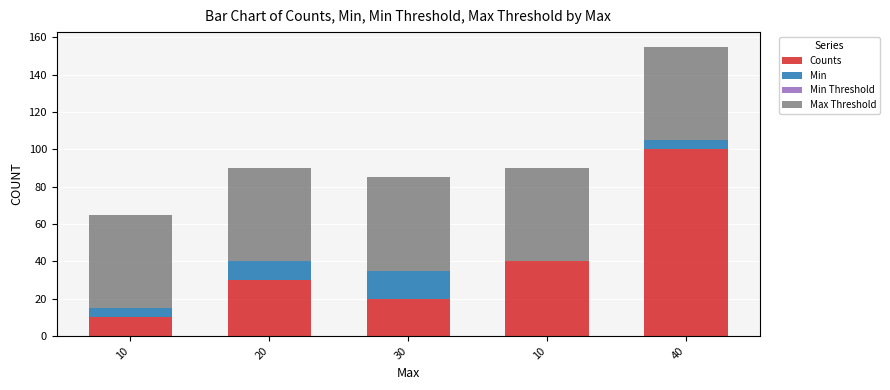

How many data points does each series have?

5